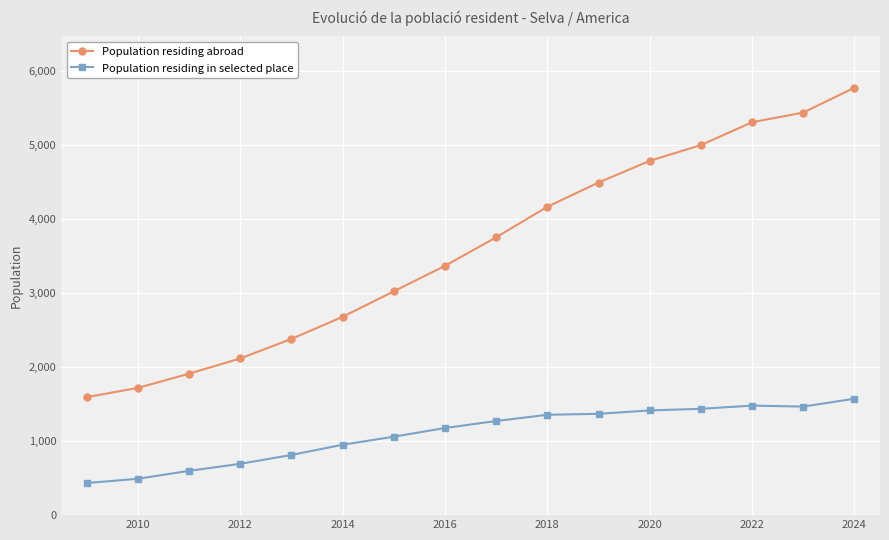

What is the sum of all Population residing in selected place values?

17601